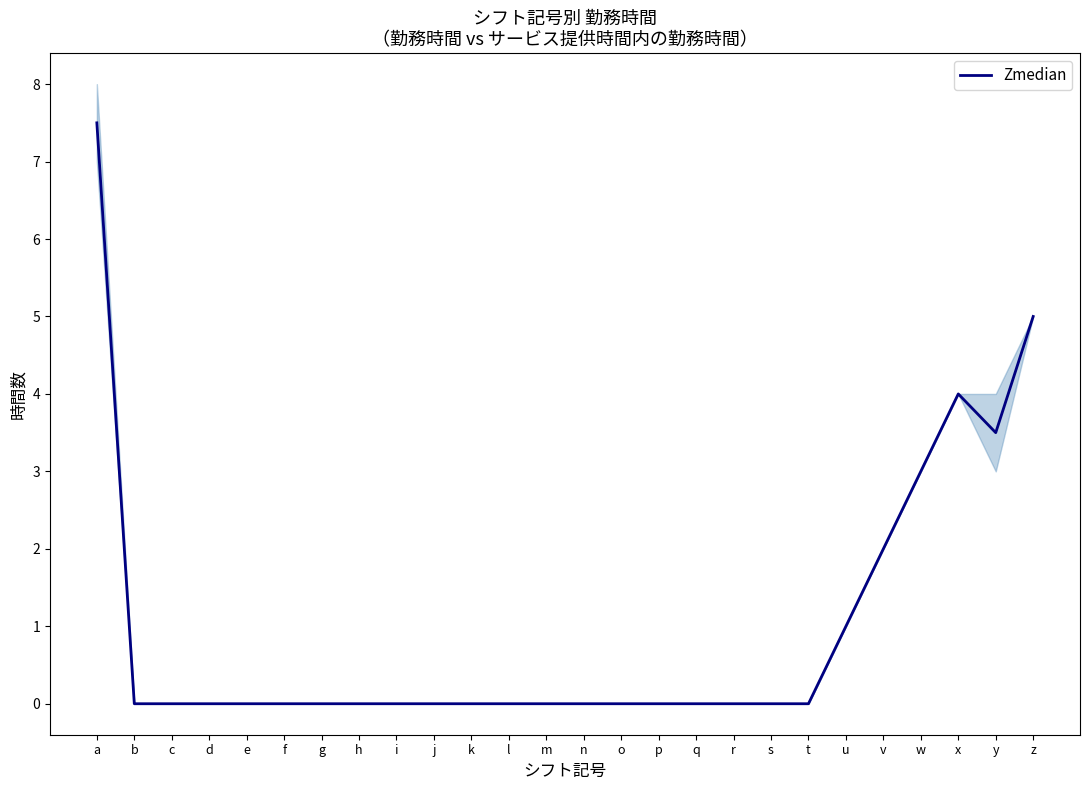

What value does the data have at u?

1.0